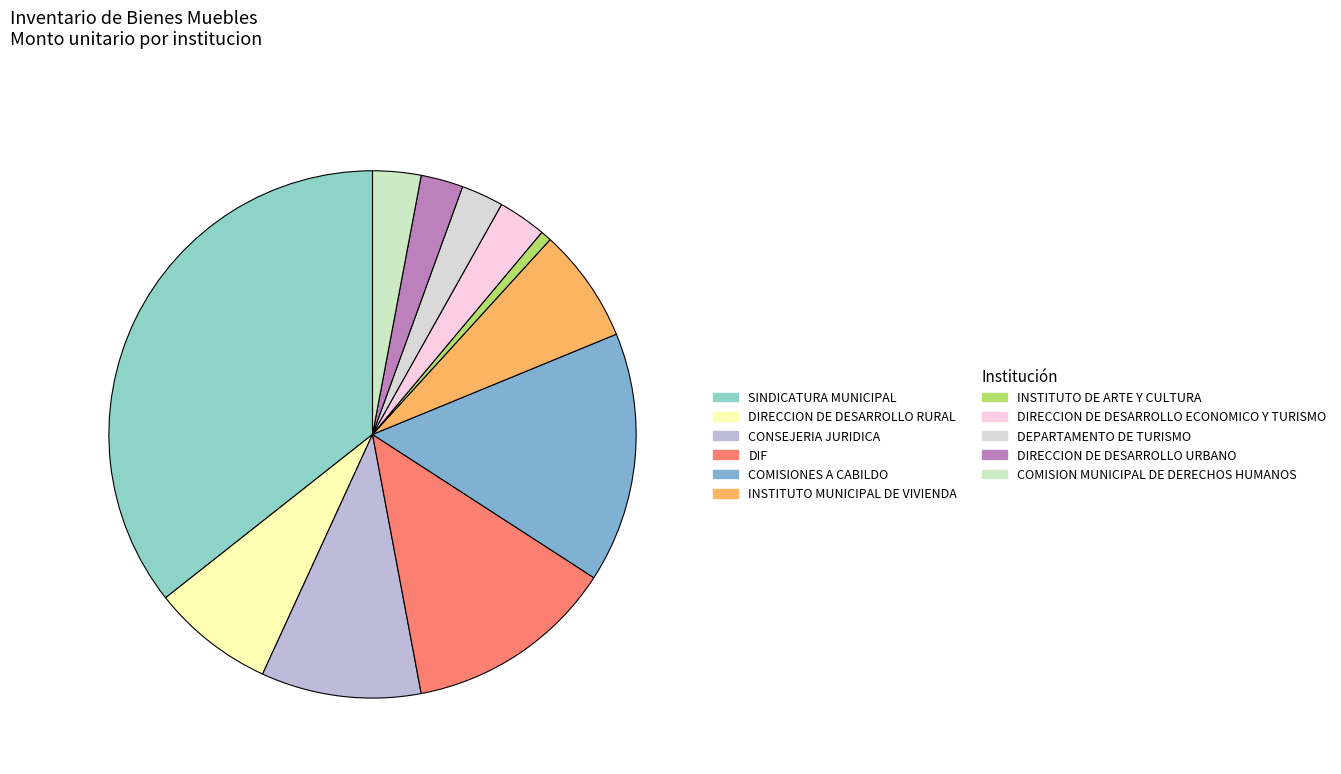

Which category has the smallest portion of the pie?

INSTITUTO DE ARTE Y CULTURA